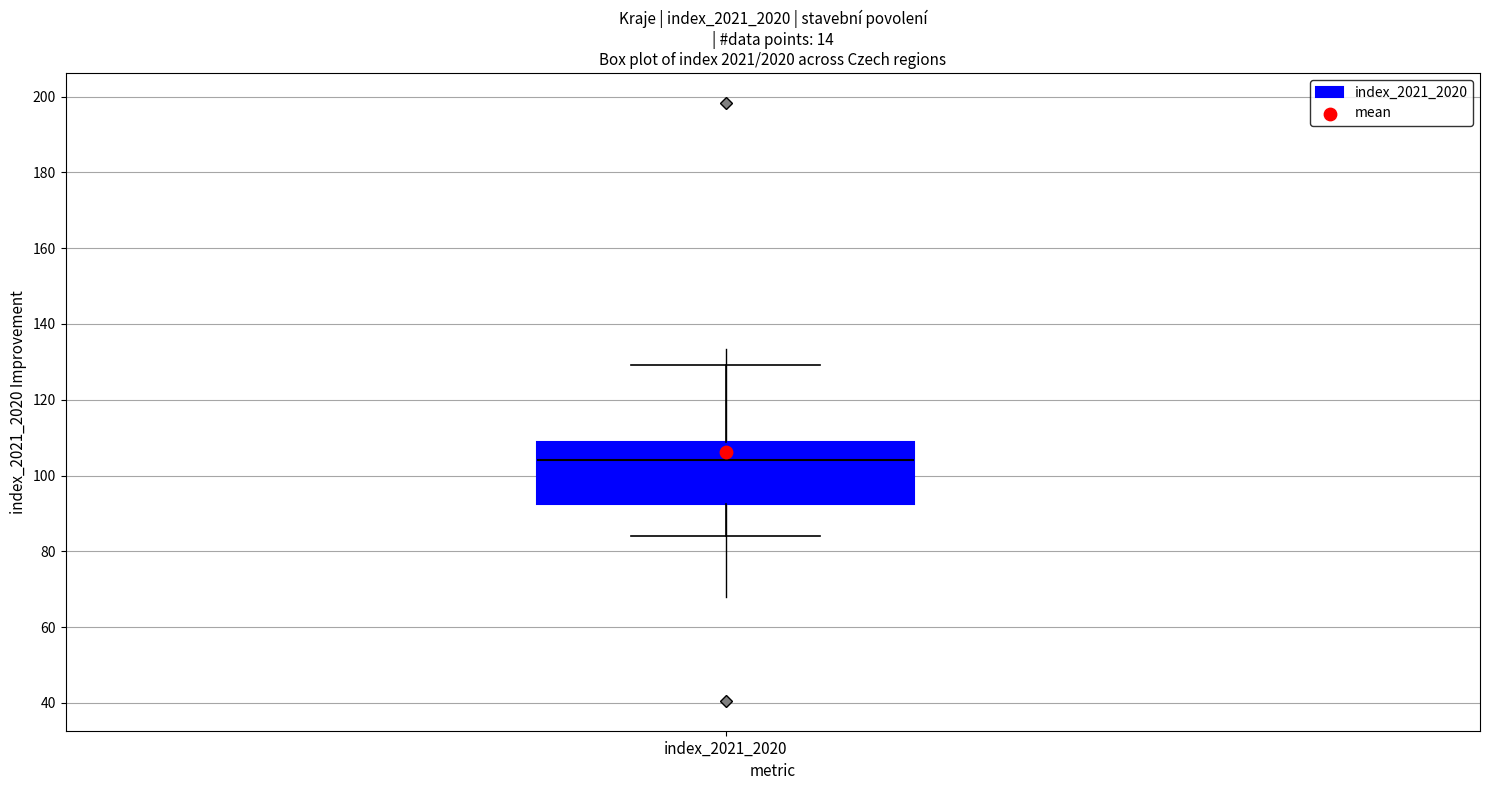

Transcribe this box plot: give where the median line is, the range the box spans, and where the two whiskers end, as read against the y-axis. The values are not printed on the chart, so give them approximately, as read against the axis.

median 104, box 92 to 108, whiskers 84 to 130